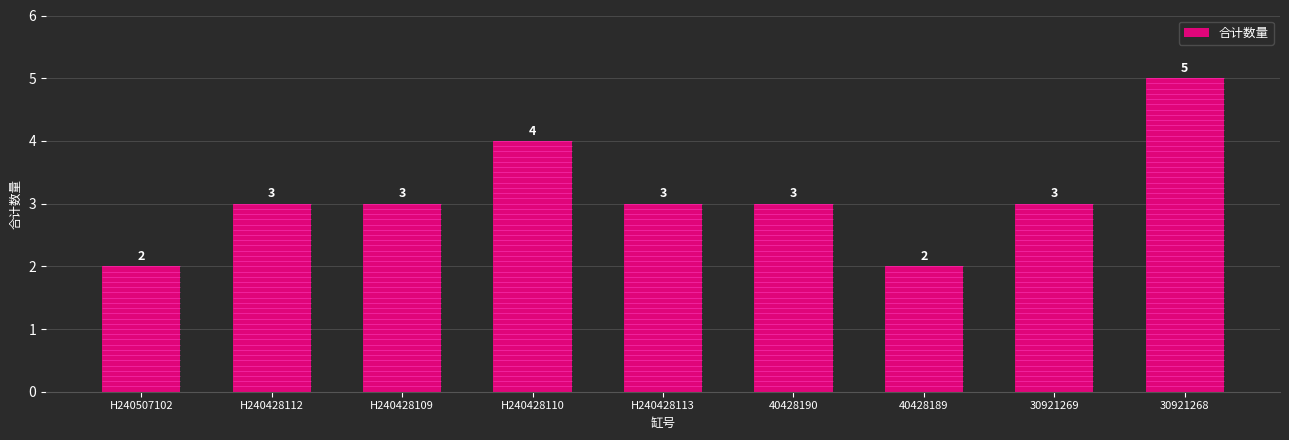

What is the value of the 3rd bar from the left?

3